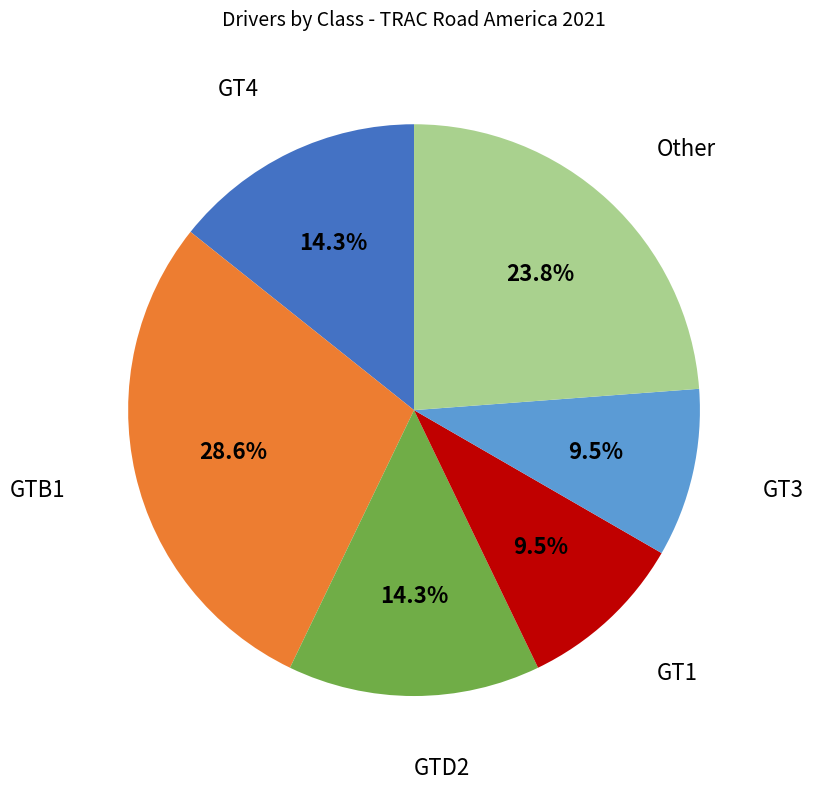

Does any single category account for the majority?

No